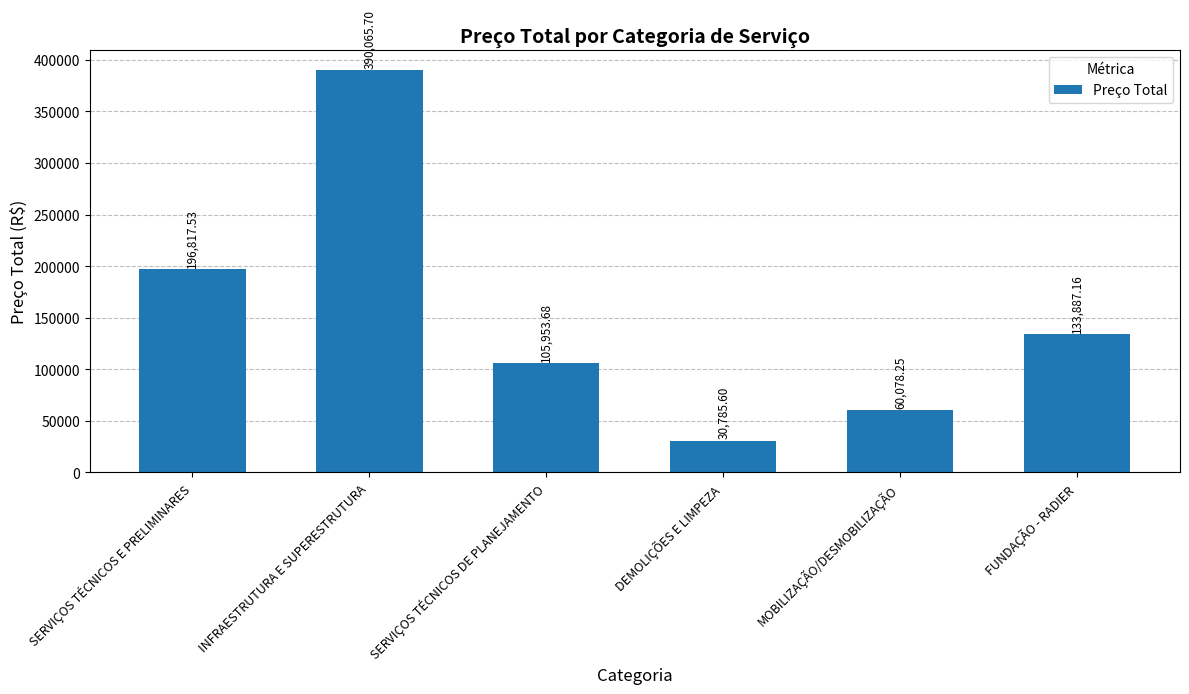

Is it true that the value at FUNDAÇÃO - RADIER is 49280.2?

False